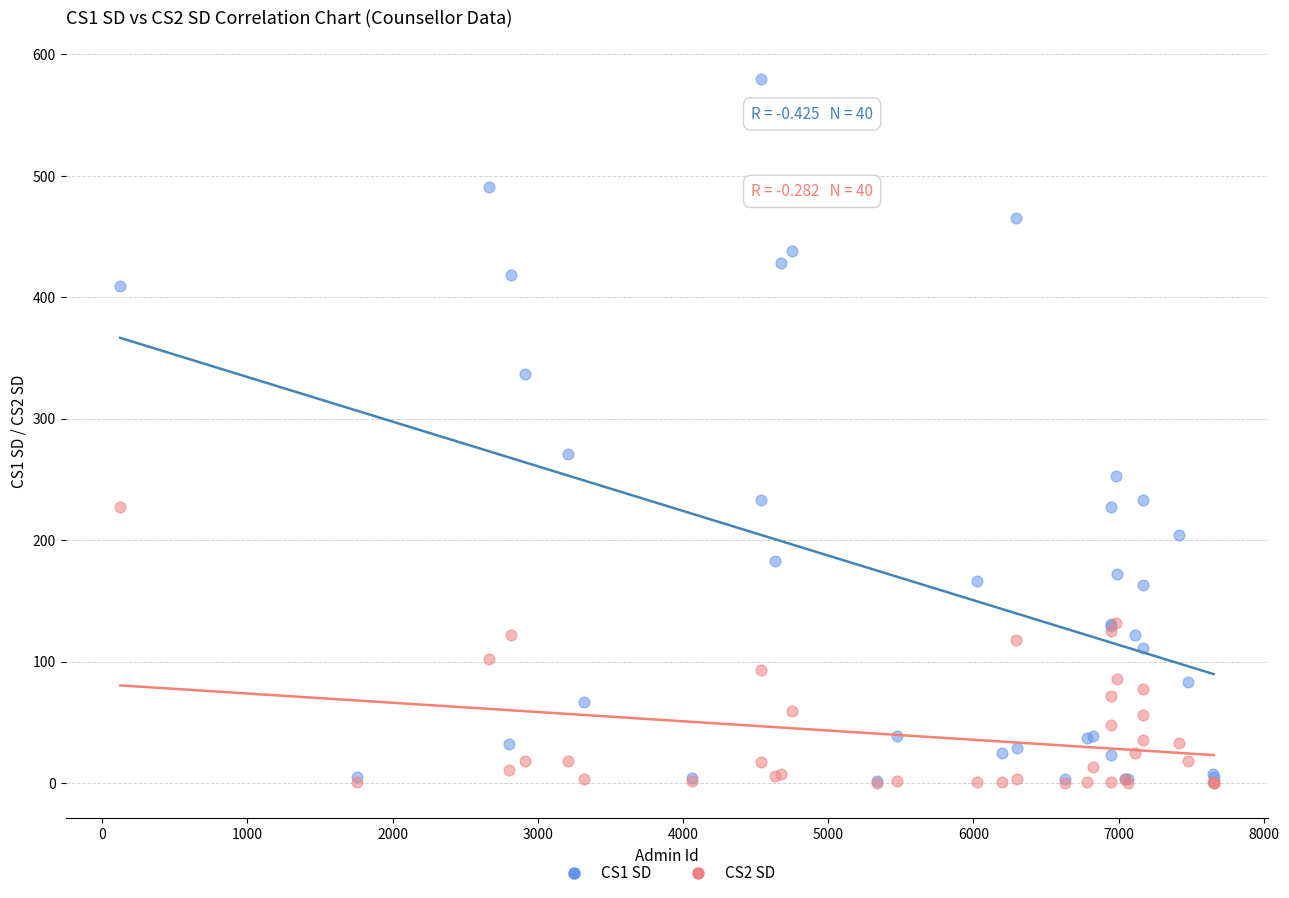

Which series has the widest spread of Y values?

CS1 SD